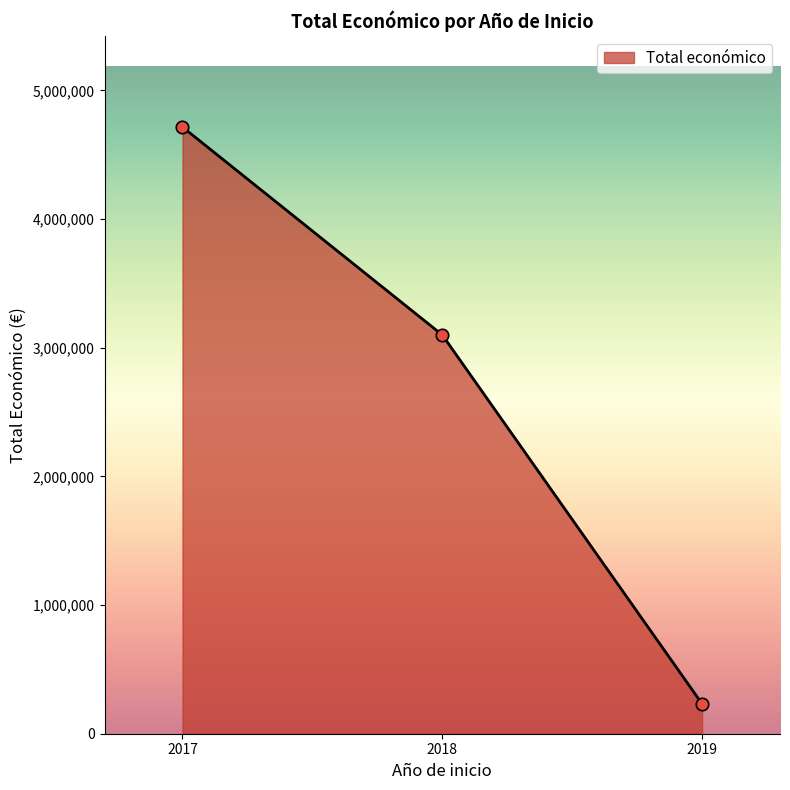

Which has a higher value, 2018 or 2019?

2018